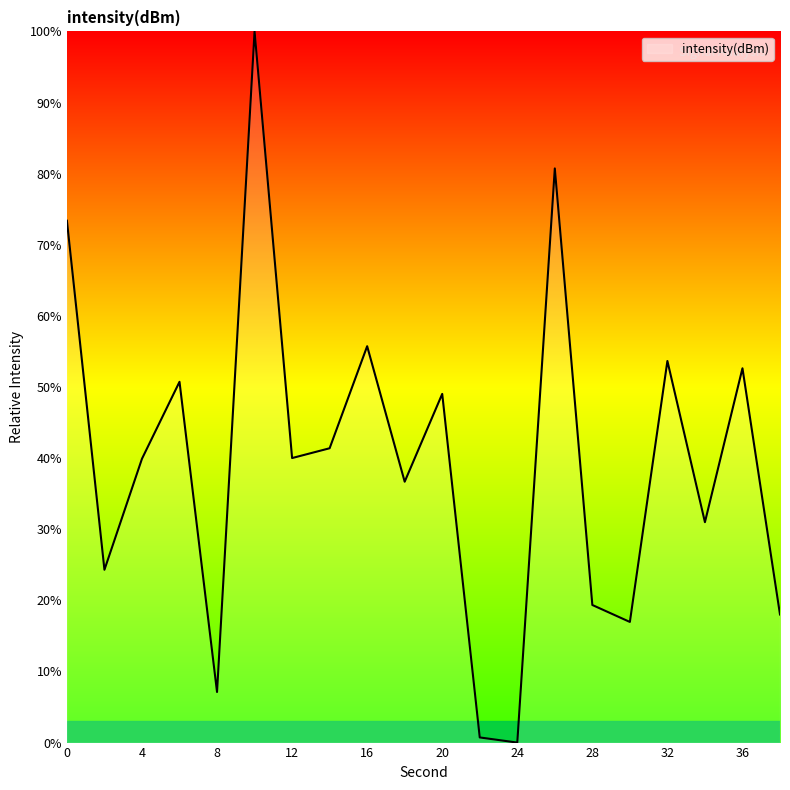

What is the maximum value shown in the chart?

100.0